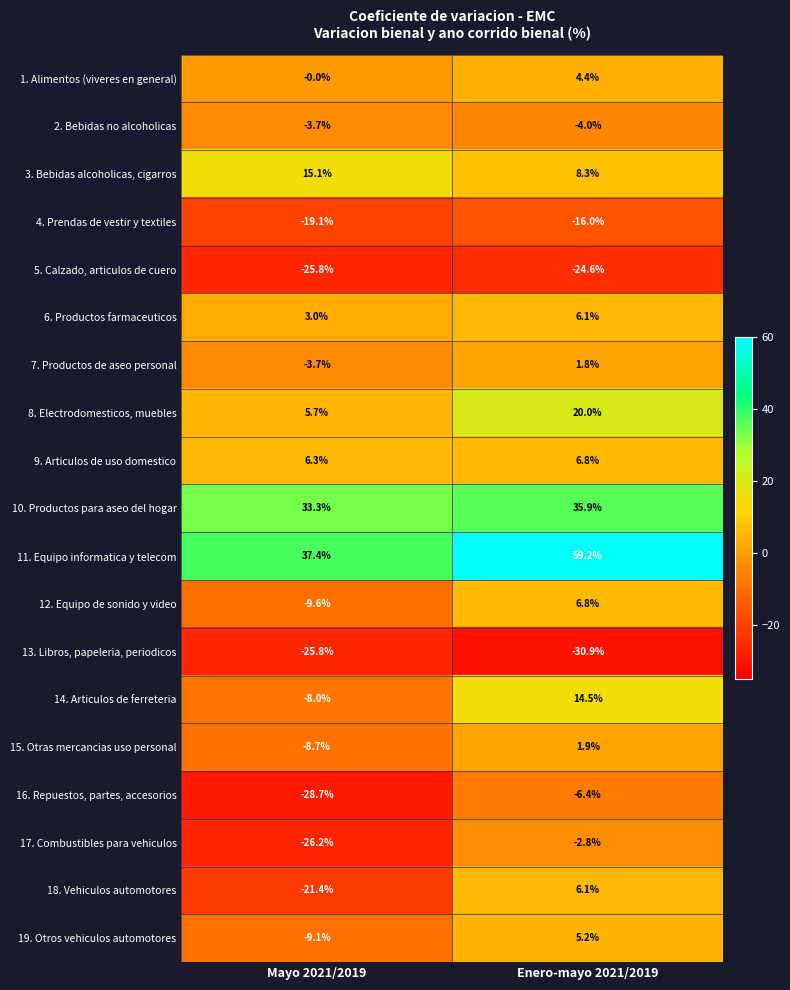

What is the minimum value shown in the chart?

-30.9